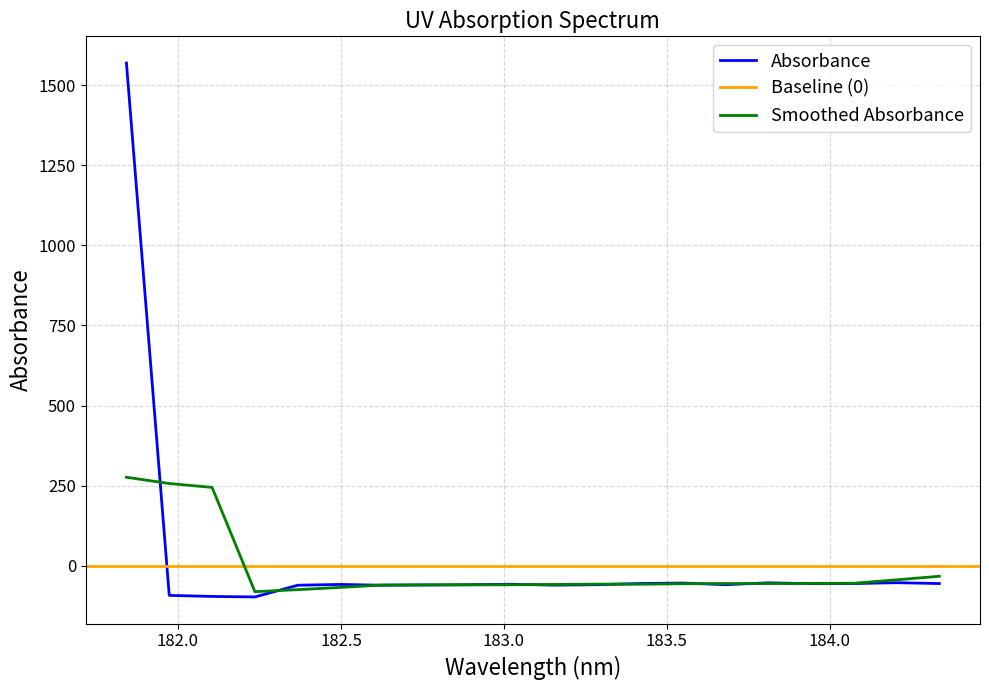

Is this an area chart (filled region under the line)?

No